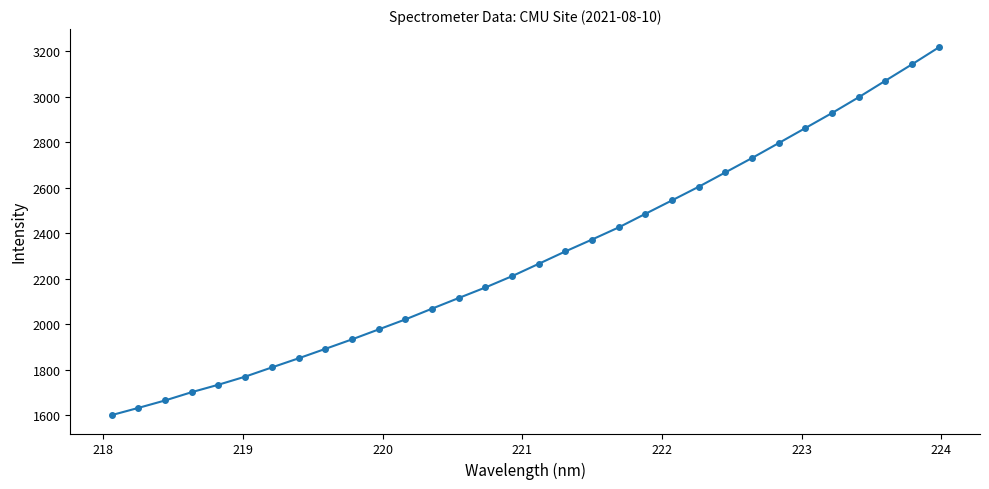

What is the value of the 8th point from the left?

1850.0